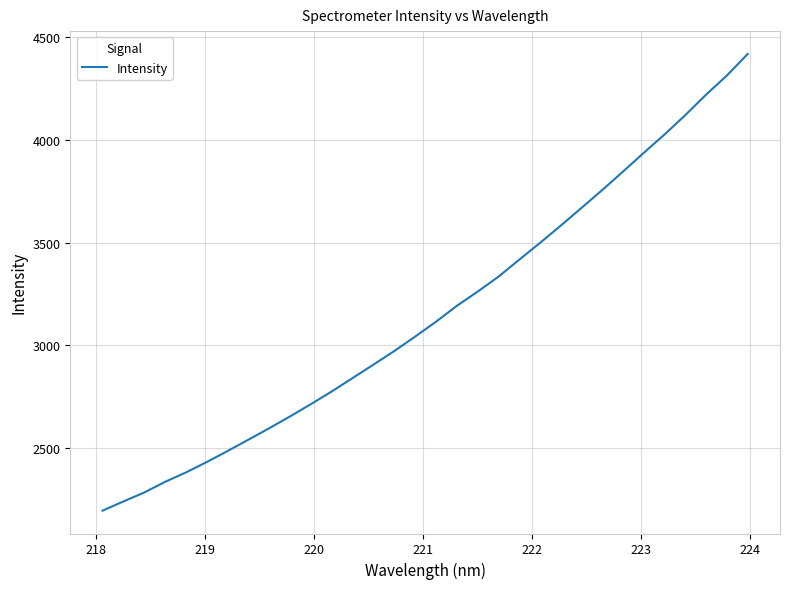

What is the difference between the maximum and minimum values?

2221.9